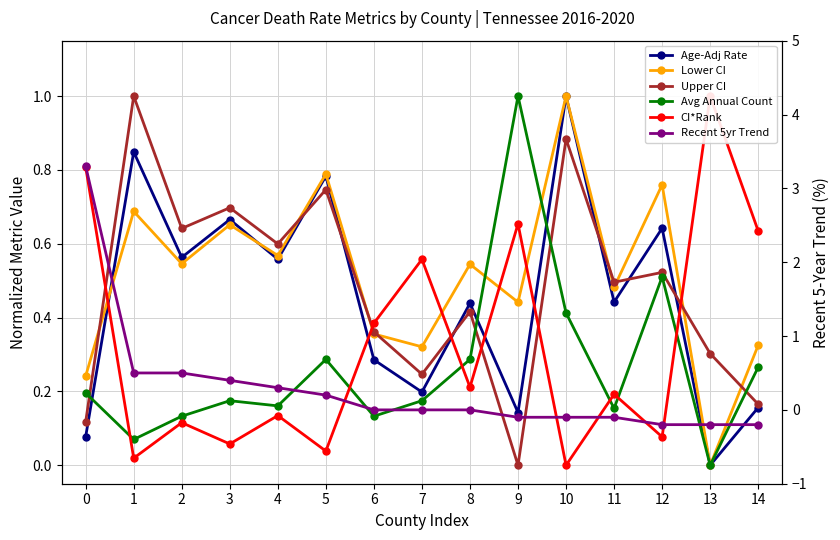

At which category does CI*Rank reach its first local valley?

1